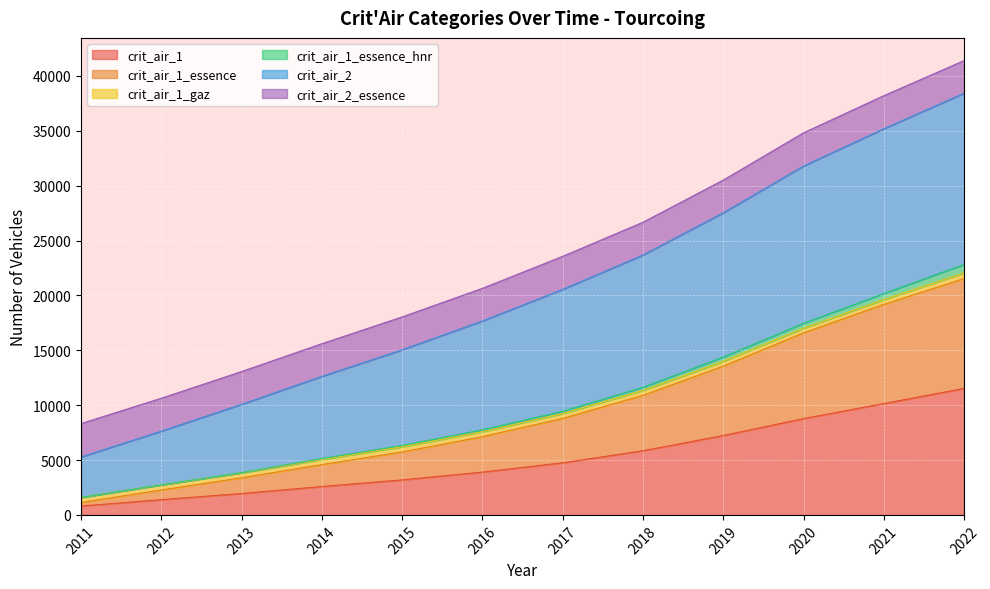

At which label does crit_air_2 reach its minimum?

2011